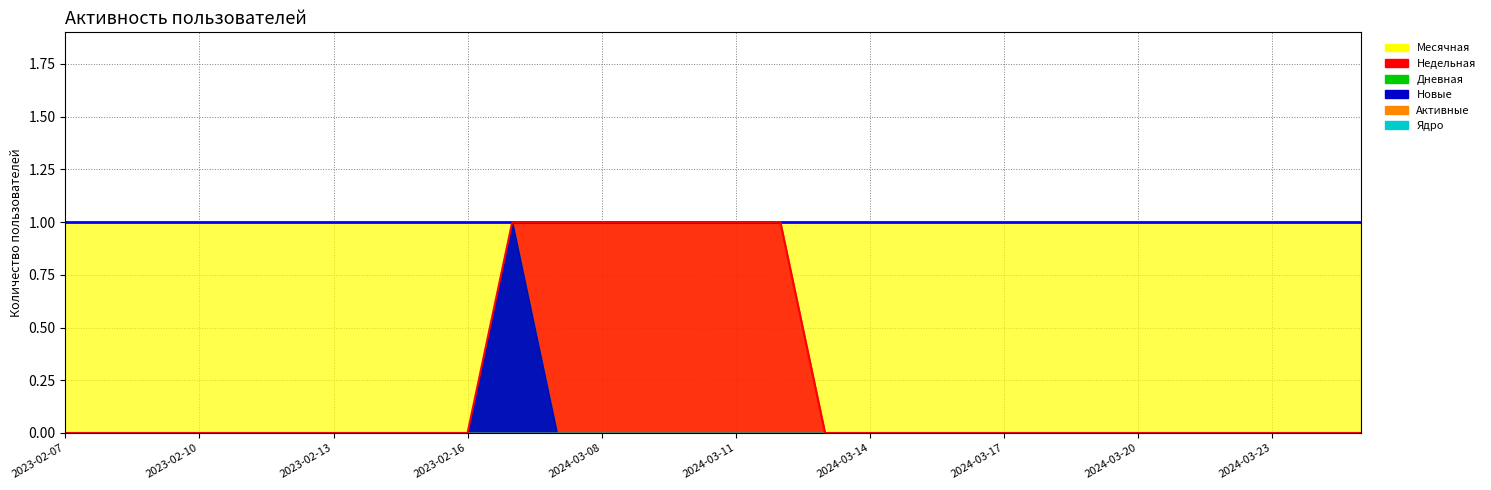

Reading right to left, what are all the values shown in this chart?

Месячная: 2024-03-25=1	2024-03-24=1	2024-03-23=1	2024-03-22=1	2024-03-21=1	2024-03-20=1	2024-03-19=1	2024-03-18=1	2024-03-17=1	2024-03-16=1	2024-03-15=1	2024-03-14=1	2024-03-13=1	2024-03-12=1	2024-03-11=1	2024-03-10=1	2024-03-09=1	2024-03-08=1	2024-03-07=1	2024-03-06=1	2023-02-16=1	2023-02-15=1	2023-02-14=1	2023-02-13=1	2023-02-12=1	2023-02-11=1	2023-02-10=1	2023-02-09=1	2023-02-08=1	2023-02-07=1
Недельная: 2024-03-25=0	2024-03-24=0	2024-03-23=0	2024-03-22=0	2024-03-21=0	2024-03-20=0	2024-03-19=0	2024-03-18=0	2024-03-17=0	2024-03-16=0	2024-03-15=0	2024-03-14=0	2024-03-13=0	2024-03-12=1	2024-03-11=1	2024-03-10=1	2024-03-09=1	2024-03-08=1	2024-03-07=1	2024-03-06=1	2023-02-16=0	2023-02-15=0	2023-02-14=0	2023-02-13=0	2023-02-12=0	2023-02-11=0	2023-02-10=0	2023-02-09=0	2023-02-08=0	2023-02-07=0
Дневная: 2024-03-25=0	2024-03-24=0	2024-03-23=0	2024-03-22=0	2024-03-21=0	2024-03-20=0	2024-03-19=0	2024-03-18=0	2024-03-17=0	2024-03-16=0	2024-03-15=0	2024-03-14=0	2024-03-13=0	2024-03-12=0	2024-03-11=0	2024-03-10=0	2024-03-09=0	2024-03-08=0	2024-03-07=0	2024-03-06=1	2023-02-16=0	2023-02-15=0	2023-02-14=0	2023-02-13=0	2023-02-12=0	2023-02-11=0	2023-02-10=0	2023-02-09=0	2023-02-08=0	2023-02-07=0
Новые: 2024-03-25=0	2024-03-24=0	2024-03-23=0	2024-03-22=0	2024-03-21=0	2024-03-20=0	2024-03-19=0	2024-03-18=0	2024-03-17=0	2024-03-16=0	2024-03-15=0	2024-03-14=0	2024-03-13=0	2024-03-12=0	2024-03-11=0	2024-03-10=0	2024-03-09=0	2024-03-08=0	2024-03-07=0	2024-03-06=1	2023-02-16=0	2023-02-15=0	2023-02-14=0	2023-02-13=0	2023-02-12=0	2023-02-11=0	2023-02-10=0	2023-02-09=0	2023-02-08=0	2023-02-07=0
Активные: 2024-03-25=0	2024-03-24=0	2024-03-23=0	2024-03-22=0	2024-03-21=0	2024-03-20=0	2024-03-19=0	2024-03-18=0	2024-03-17=0	2024-03-16=0	2024-03-15=0	2024-03-14=0	2024-03-13=0	2024-03-12=0	2024-03-11=0	2024-03-10=0	2024-03-09=0	2024-03-08=0	2024-03-07=0	2024-03-06=0	2023-02-16=0	2023-02-15=0	2023-02-14=0	2023-02-13=0	2023-02-12=0	2023-02-11=0	2023-02-10=0	2023-02-09=0	2023-02-08=0	2023-02-07=0
Ядро: 2024-03-25=0	2024-03-24=0	2024-03-23=0	2024-03-22=0	2024-03-21=0	2024-03-20=0	2024-03-19=0	2024-03-18=0	2024-03-17=0	2024-03-16=0	2024-03-15=0	2024-03-14=0	2024-03-13=0	2024-03-12=0	2024-03-11=0	2024-03-10=0	2024-03-09=0	2024-03-08=0	2024-03-07=0	2024-03-06=0	2023-02-16=0	2023-02-15=0	2023-02-14=0	2023-02-13=0	2023-02-12=0	2023-02-11=0	2023-02-10=0	2023-02-09=0	2023-02-08=0	2023-02-07=0